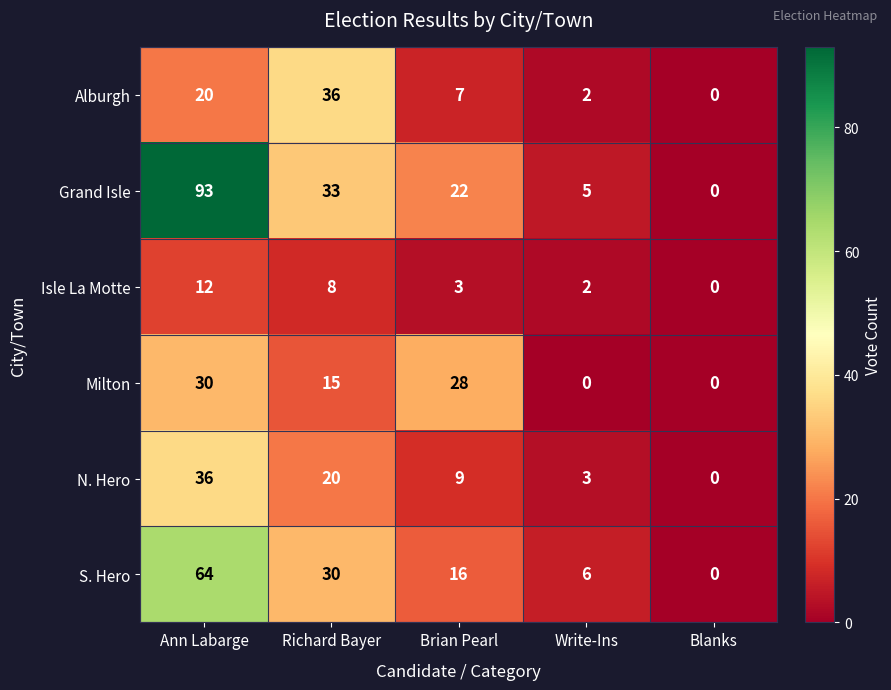

At how many categories does at least one series exceed 12?

3